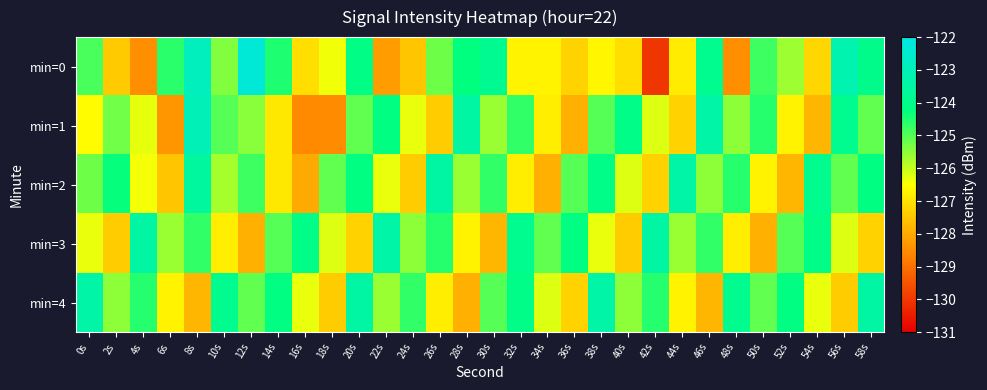

What is the spread (max minus min) of values at 48s?

4.6